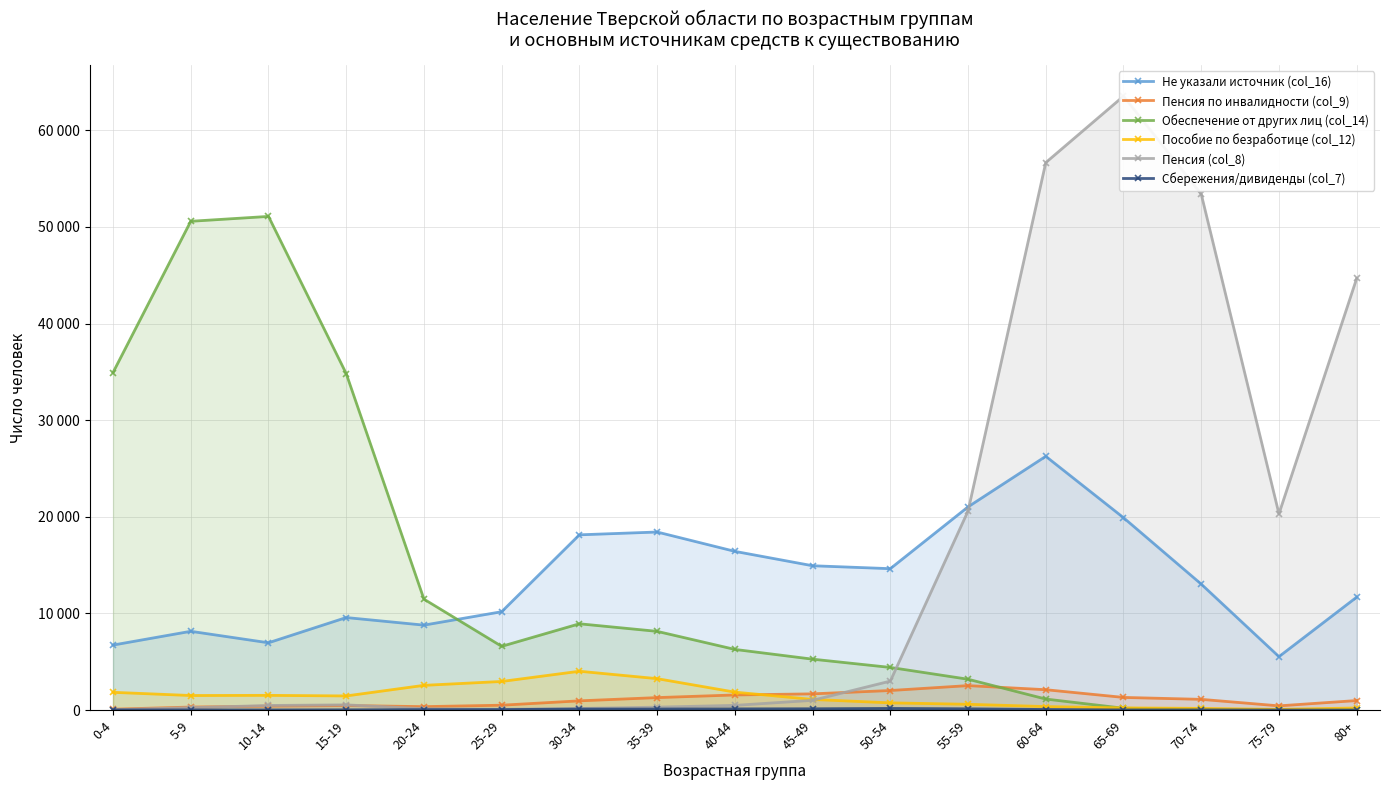

True or false: Пенсия (col_8) and Пособие по безработице (col_12) intersect in this chart.

True